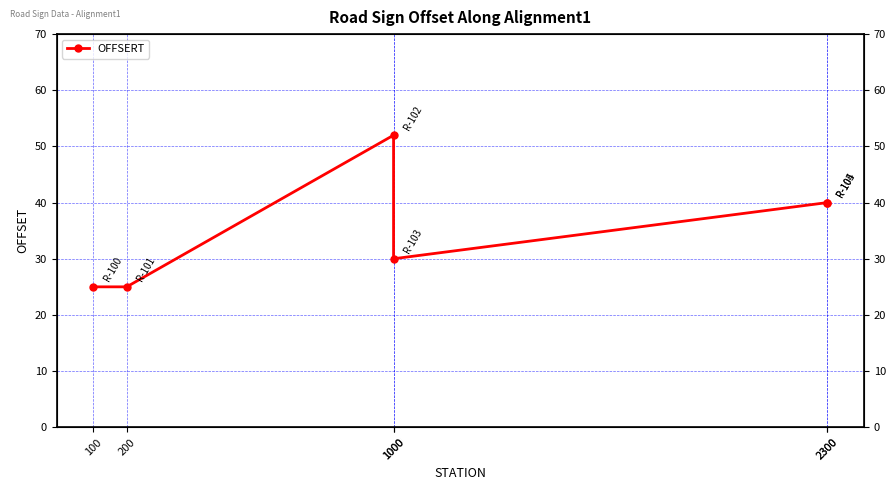

Is it true that the value at 2300 is 40?

True